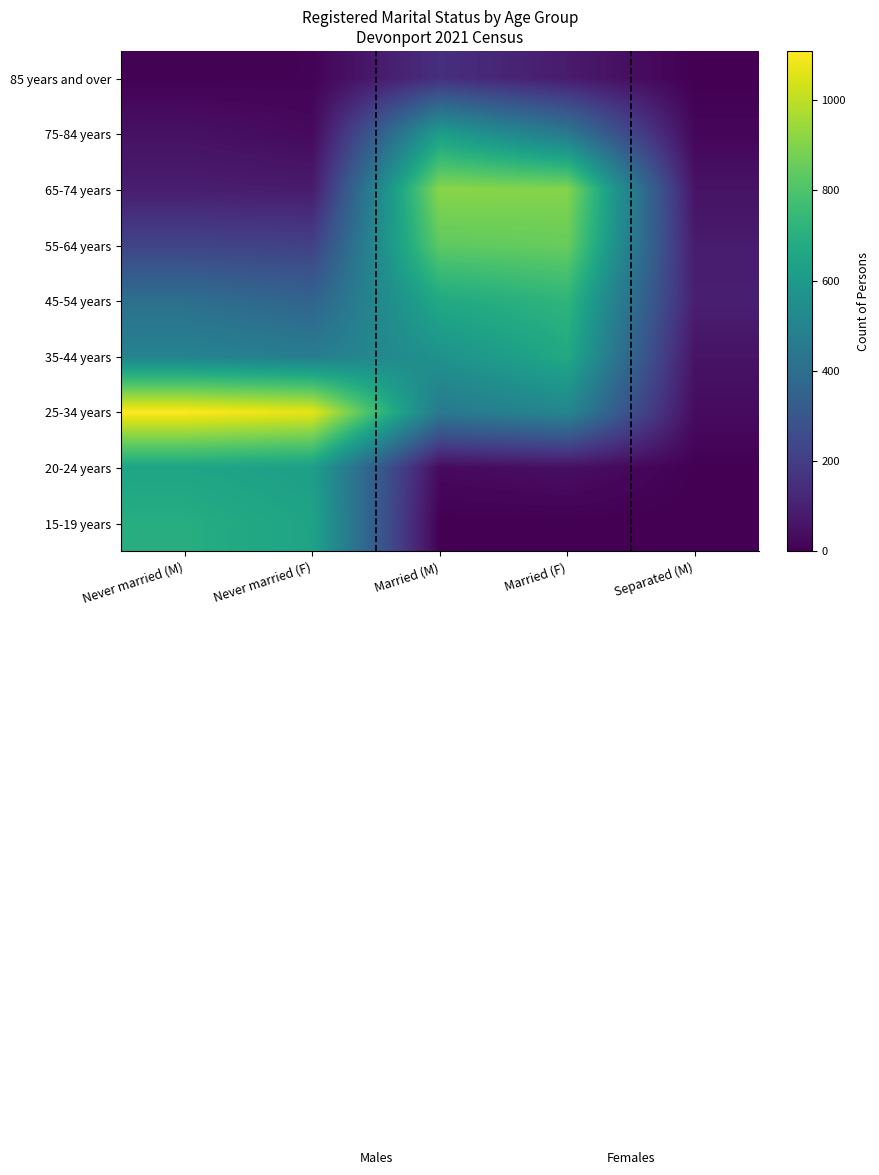

At which category is the sum across all series the highest?

Married (F)